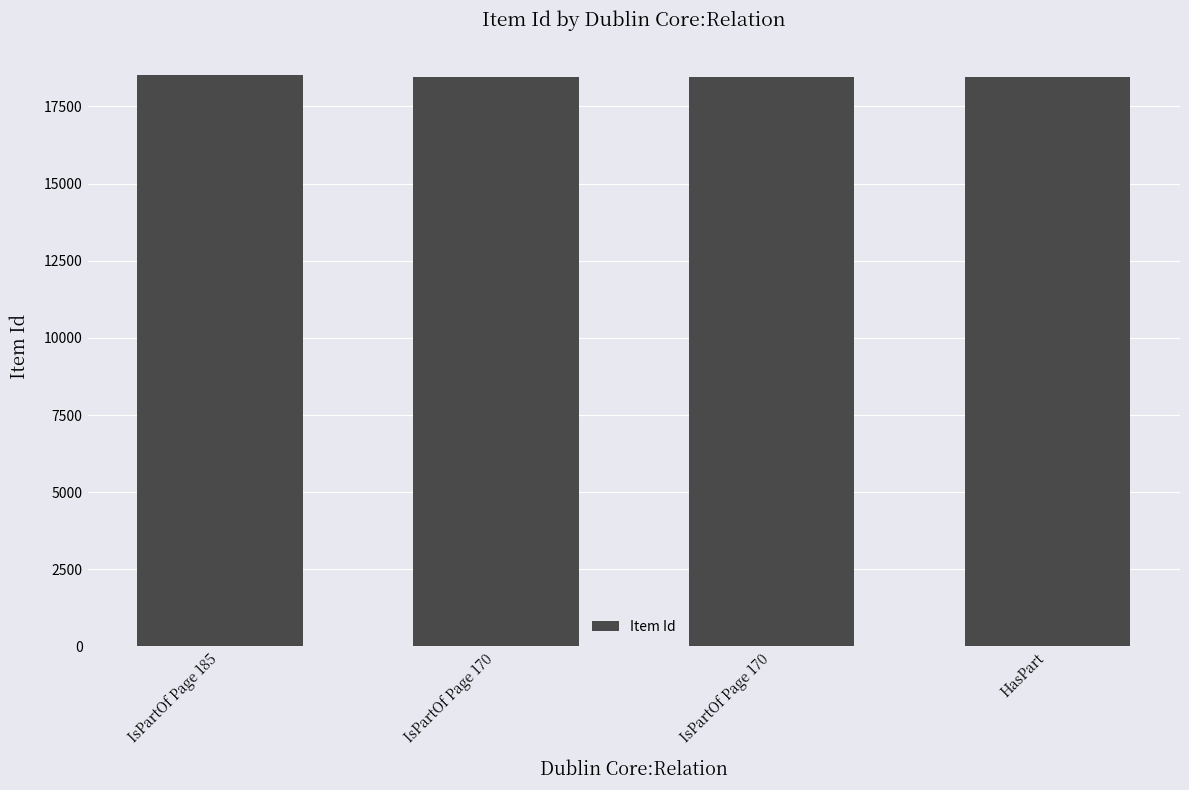

How many bars are there in total?

4